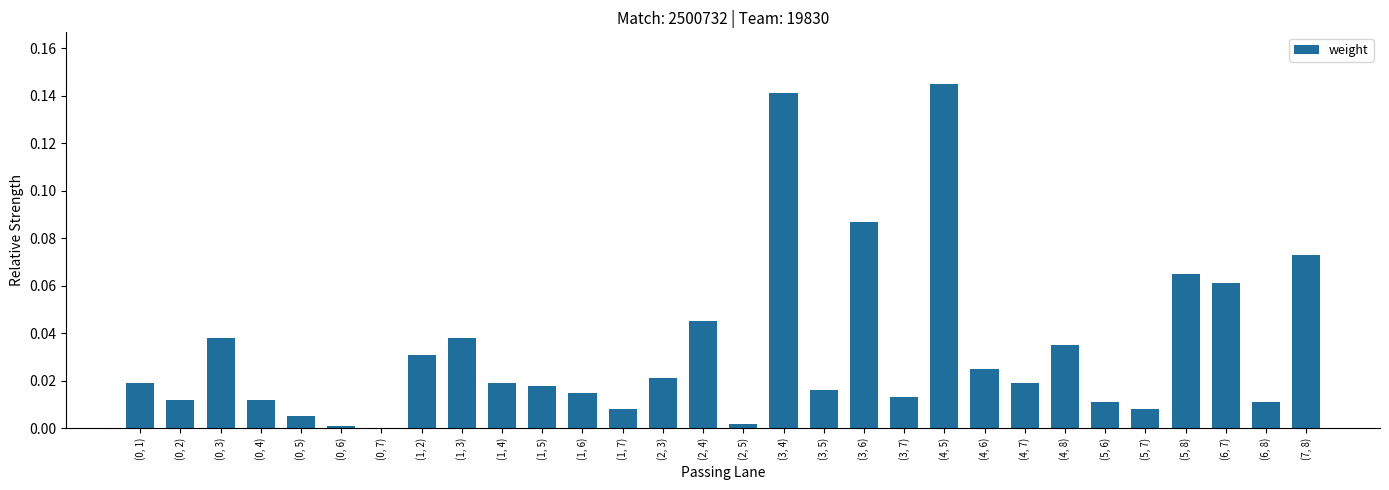

Which category has the highest value across all series?

(4, 5)